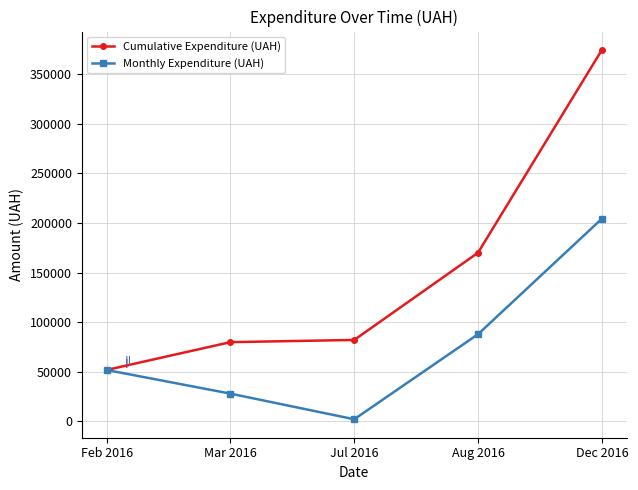

Read the Cumulative Expenditure (UAH) value at Dec 2016.

374090.4